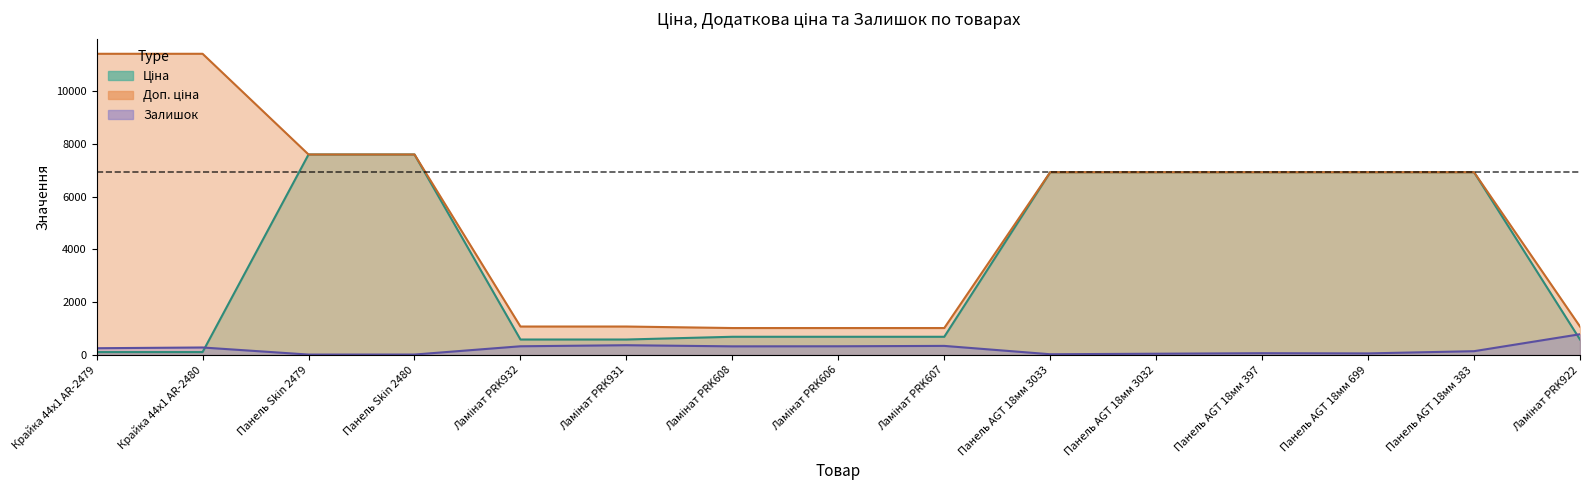

Which series has the largest total across all categories?

Доп. ціна